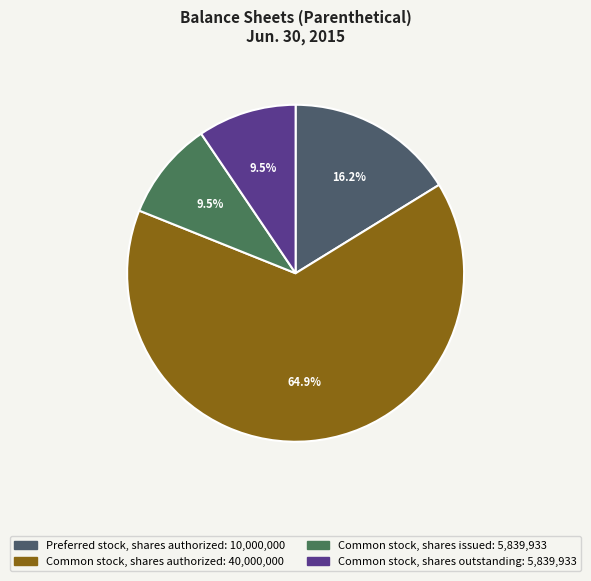

Which category accounts for the majority?

Common stock, shares authorized